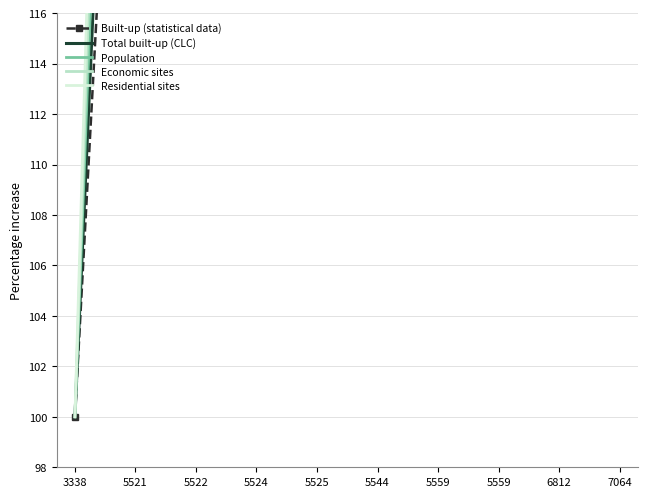

What is the difference between the highest and lowest values at 5559?

38.4